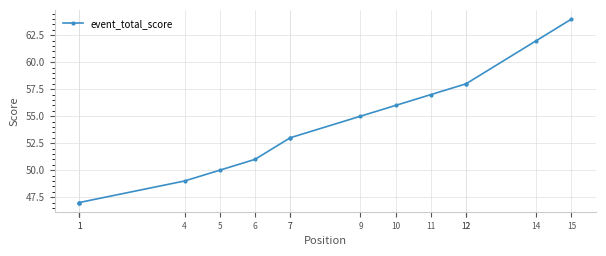

How many lines are shown in the chart?

1